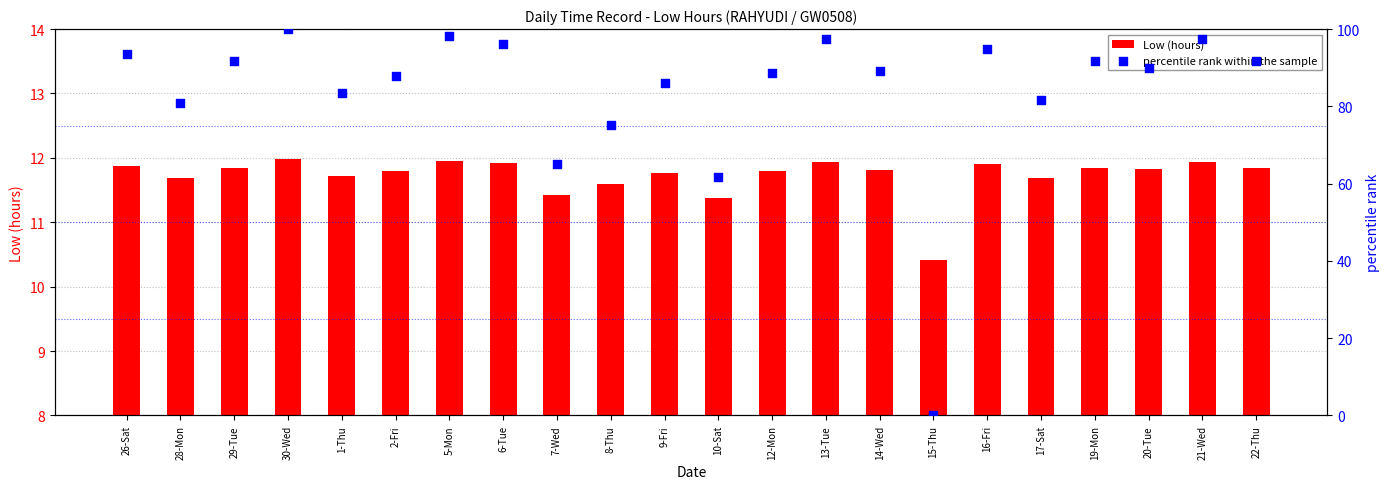

What is the total value across all series at 26-Sat?

105.5